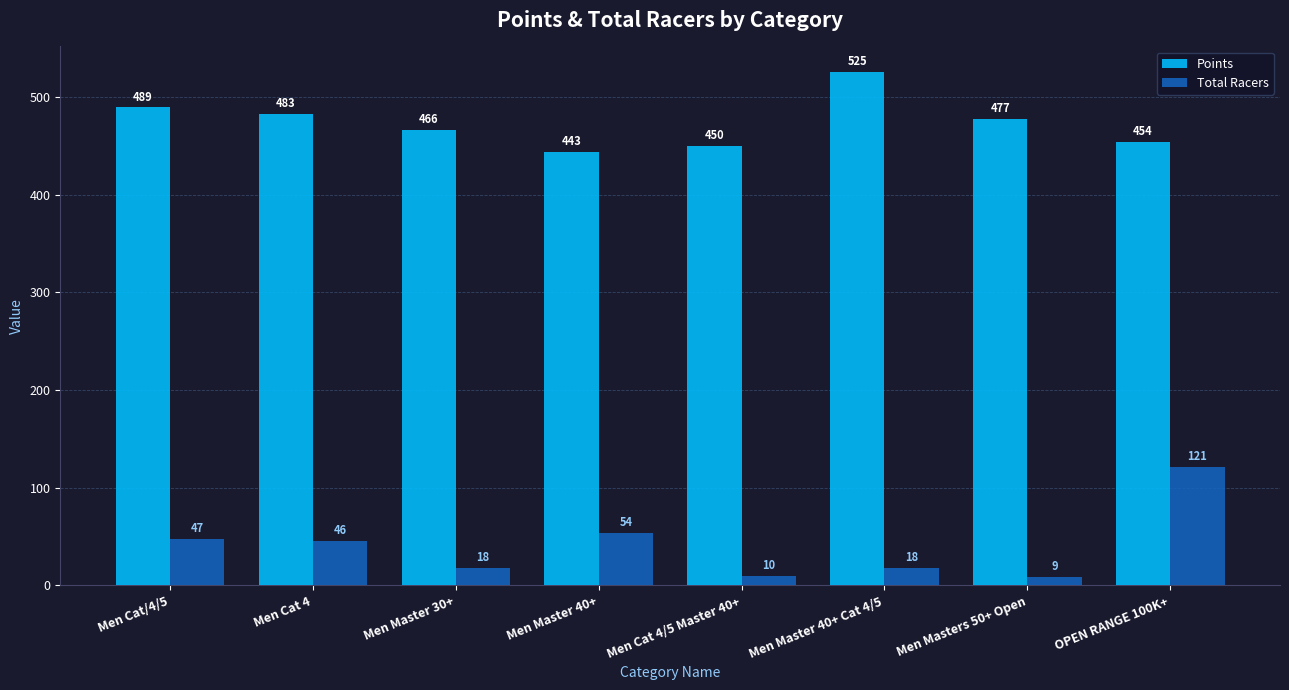

What is the label of the 8th bar from the right?

Men Cat/4/5